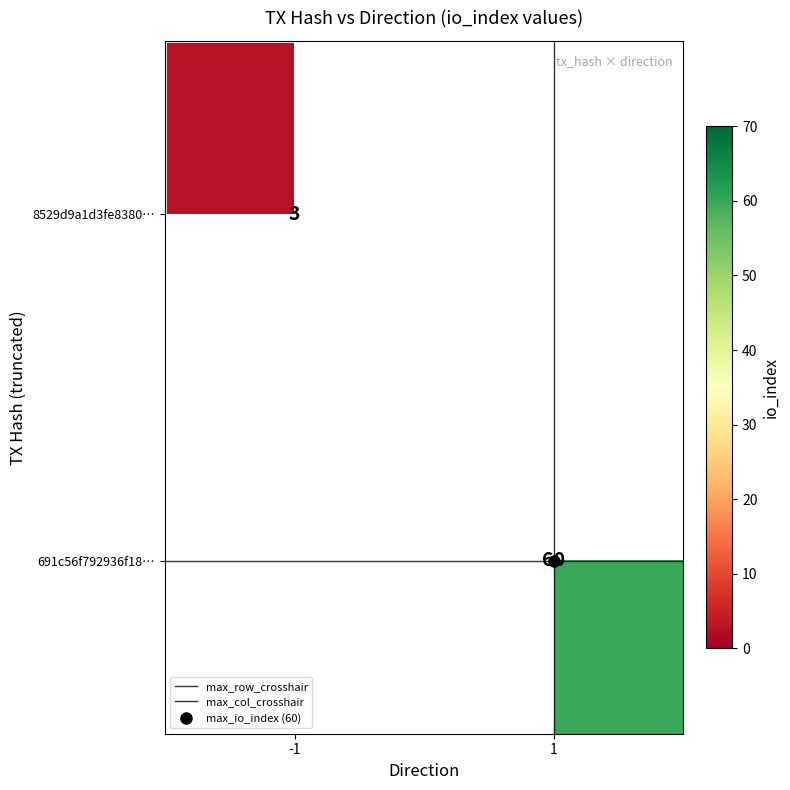

Where is max_row_crosshair nearest to the value 1?

-1